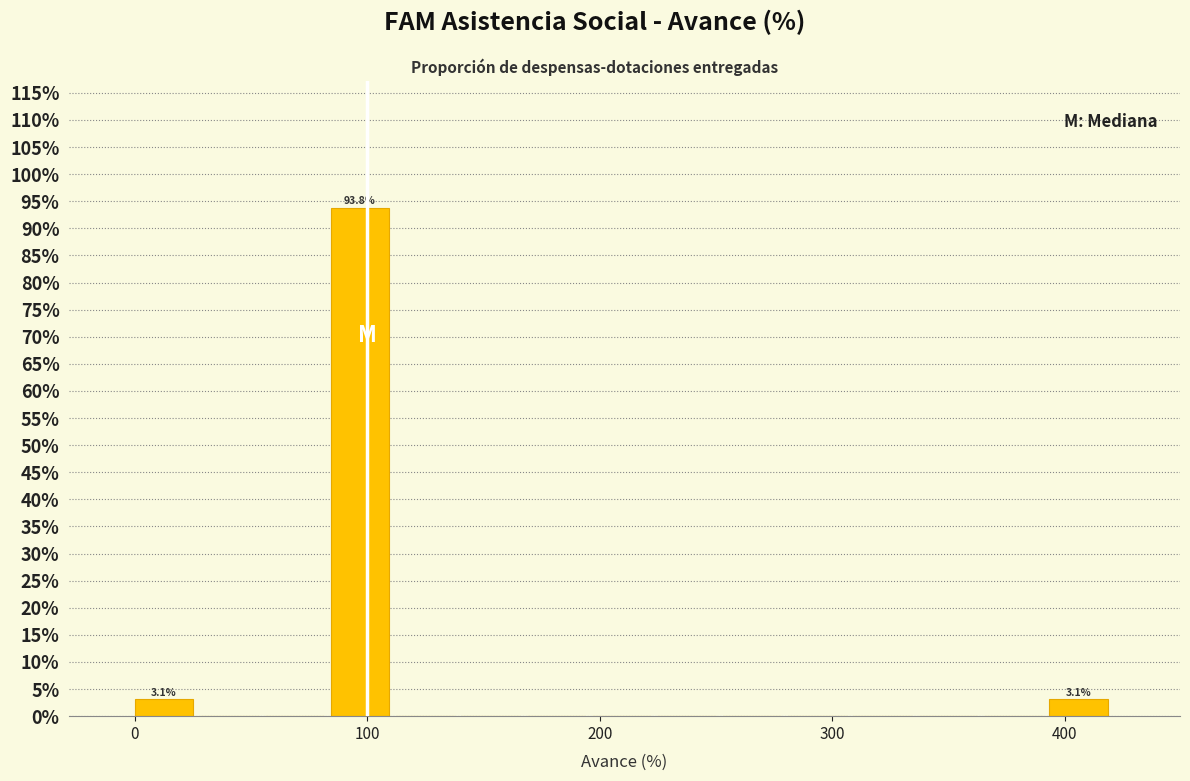

Around what value on the x-axis is the tallest bar? Give the approximate position of its centre, as read against the axis.

100